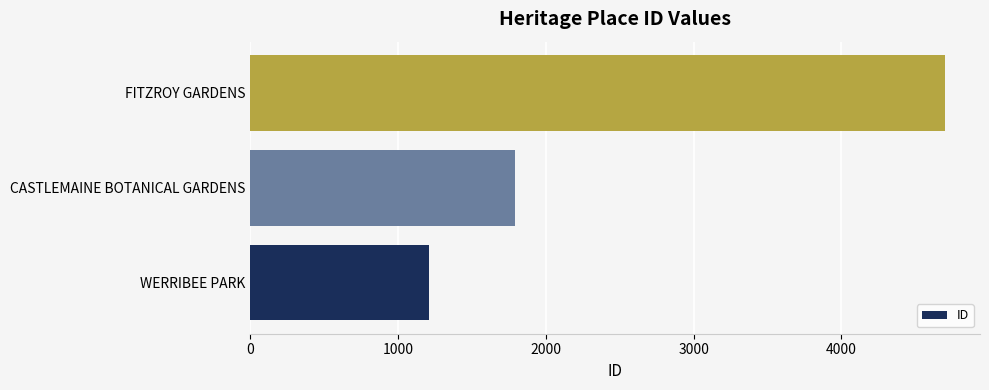

What is the maximum value shown in the chart?

4703